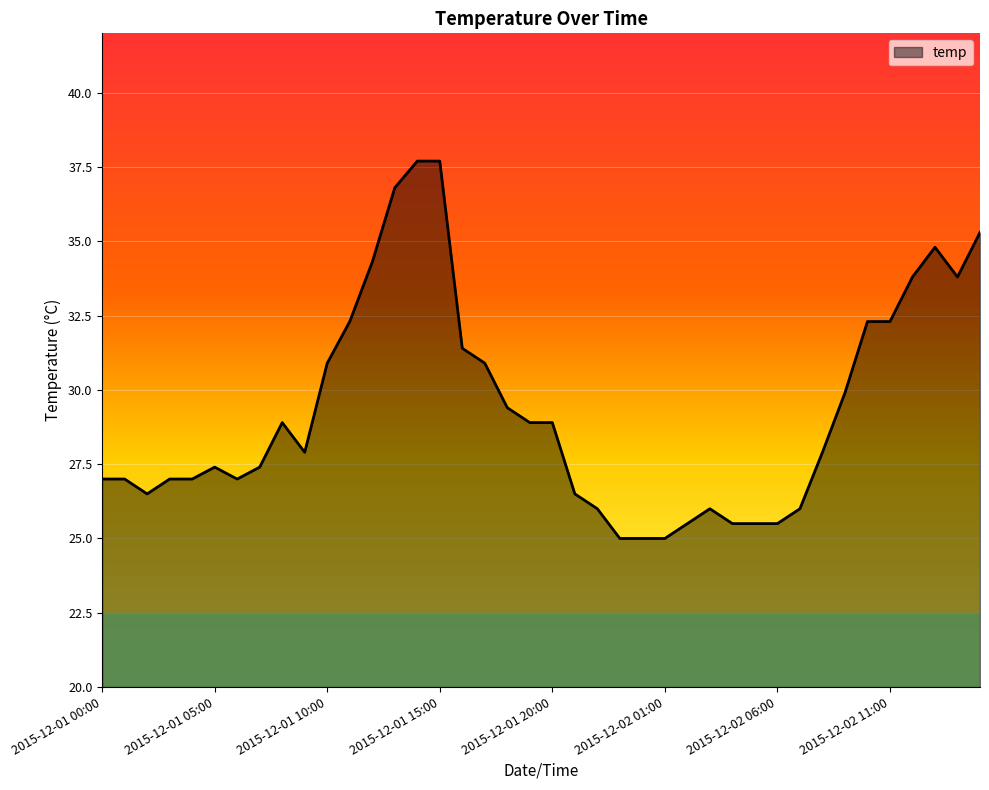

True or false: there are more than 1 points higher than both neighbors.

True